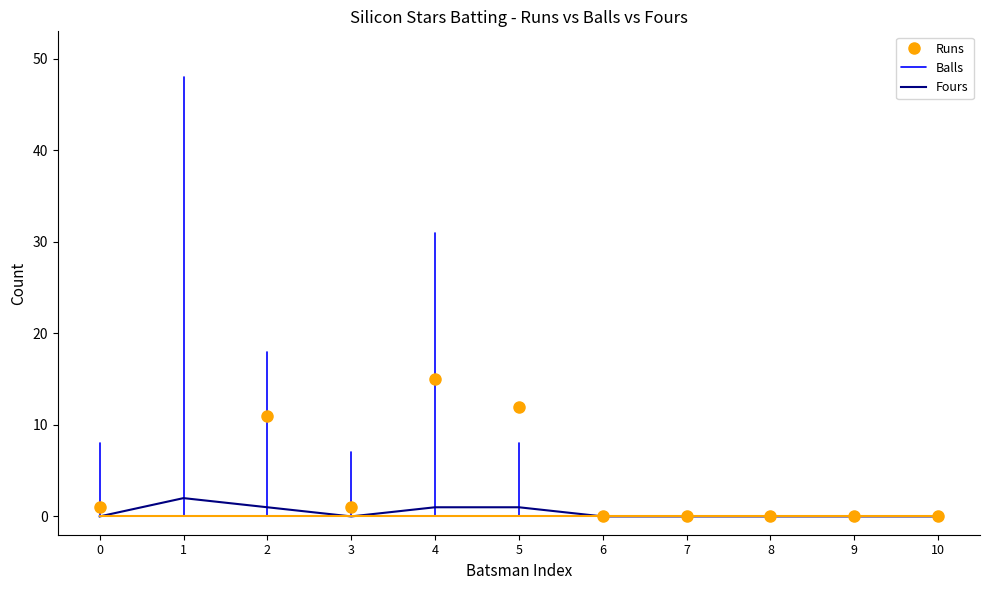

Is it true that Fours equals 0 at 0?

True